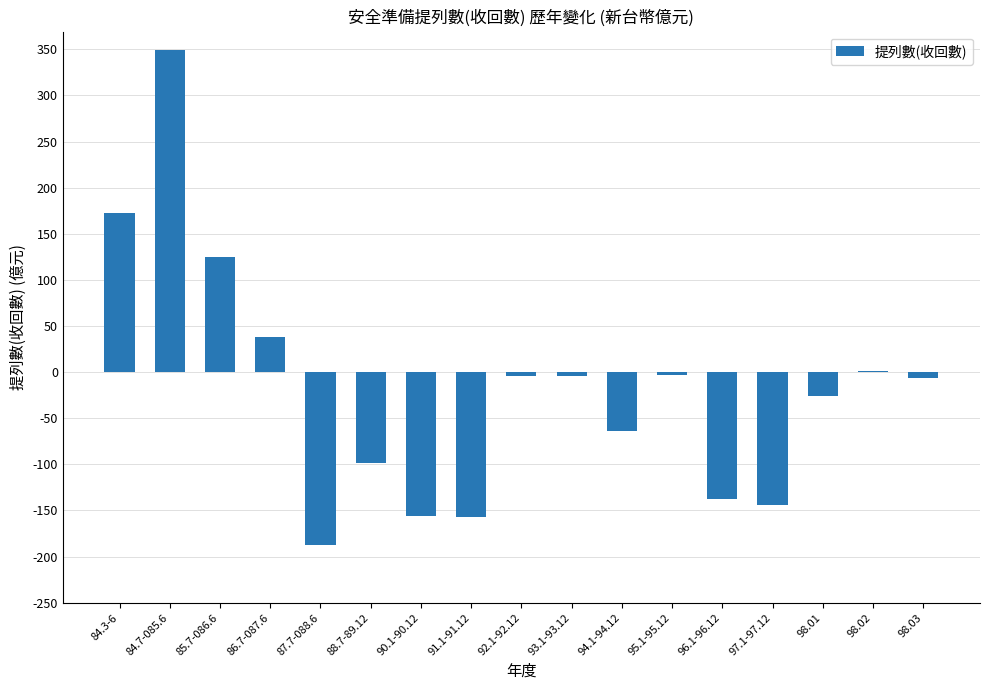

What is the sum of the values at 84.7-085.6 and 87.7-088.6?

161.6